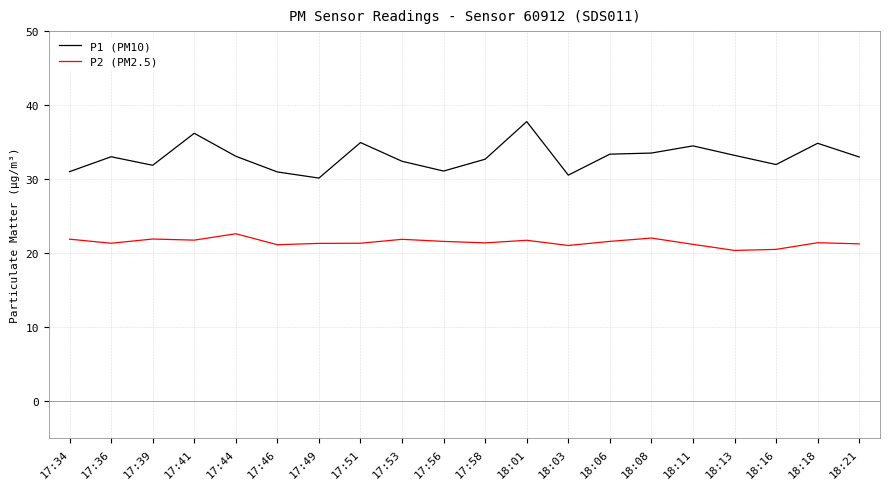

True or false: P1 (PM10) and P2 (PM2.5) intersect in this chart.

False